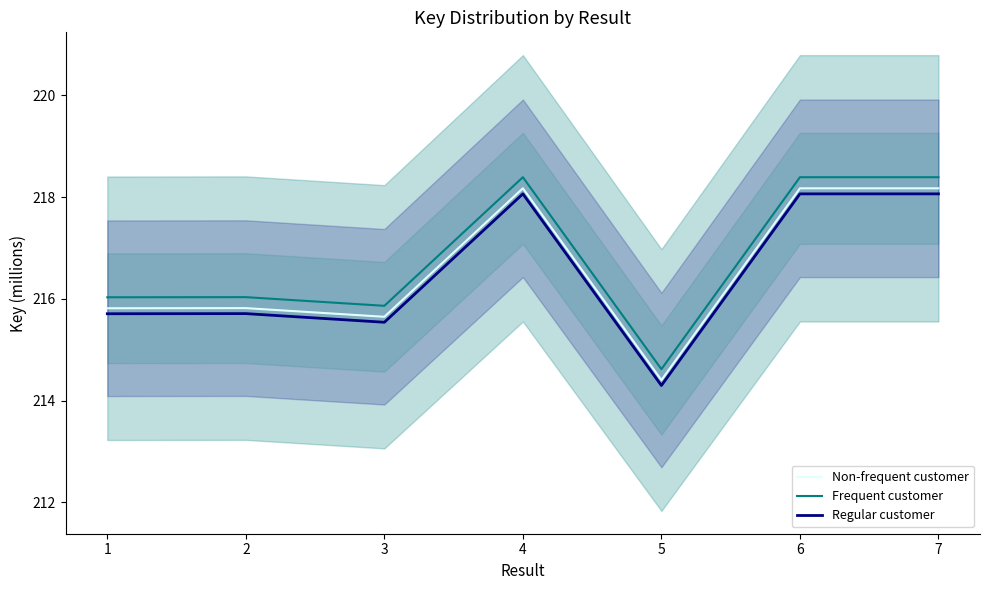

What is the average value of the Regular customer series?

216.5